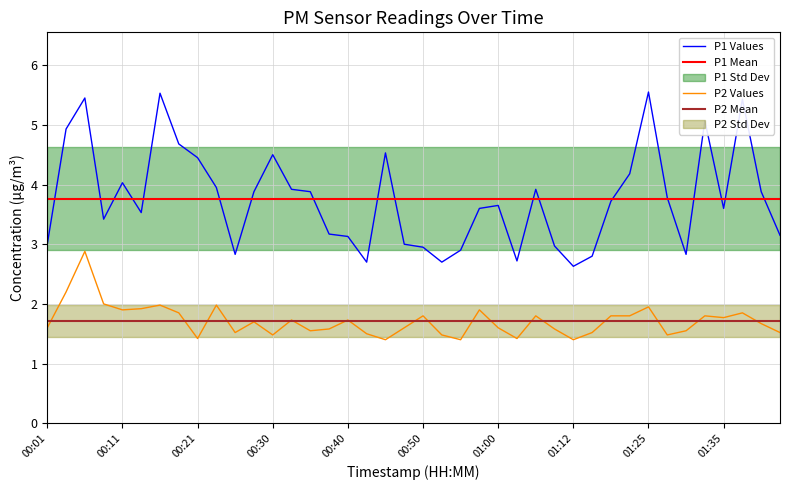

At which category is the sum across all series the highest?

00:06